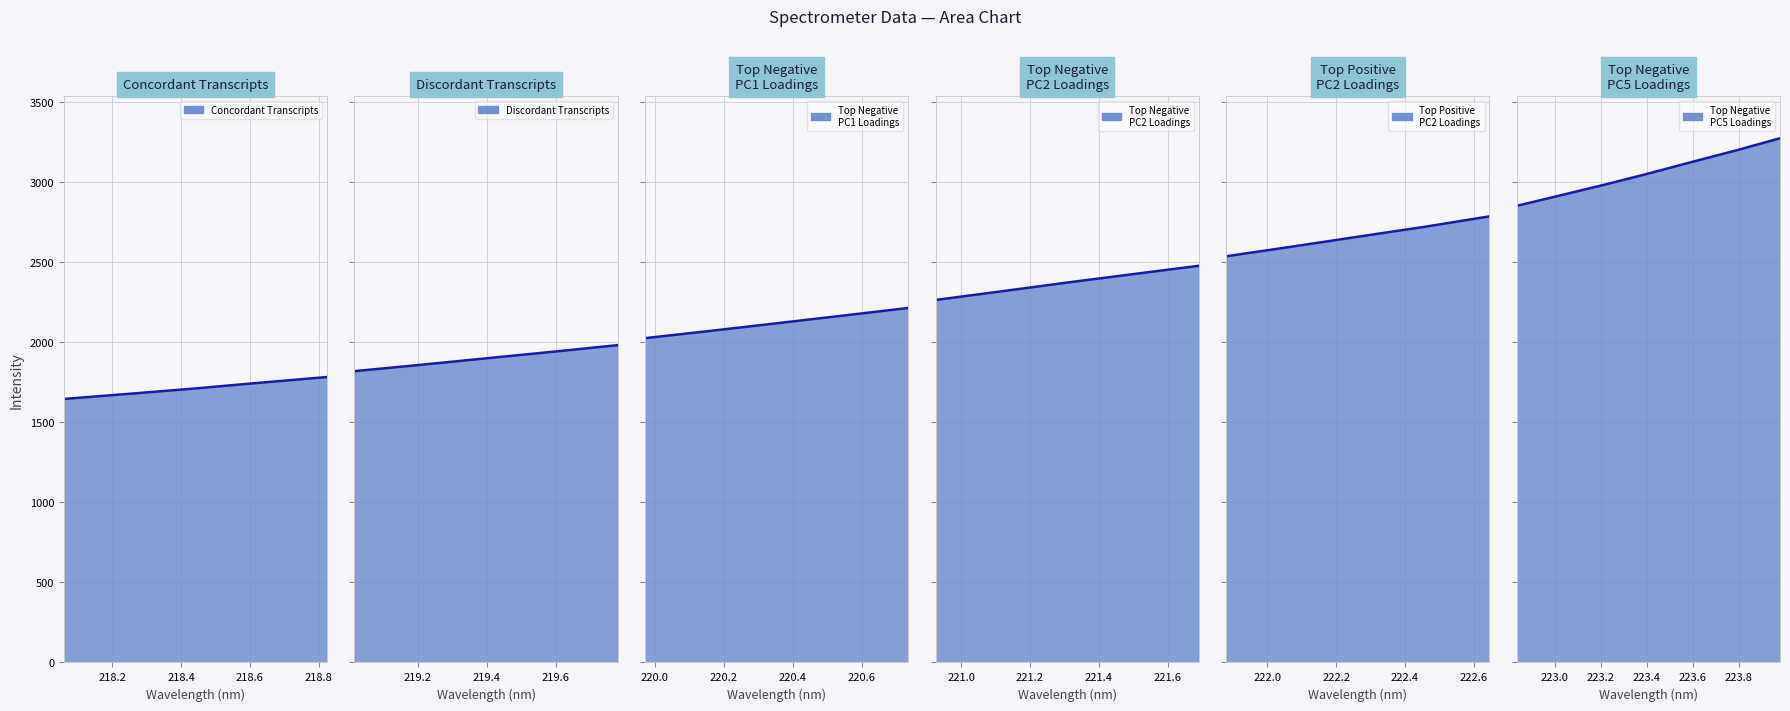

True or false: the data has more than 2 interior local peaks.

False